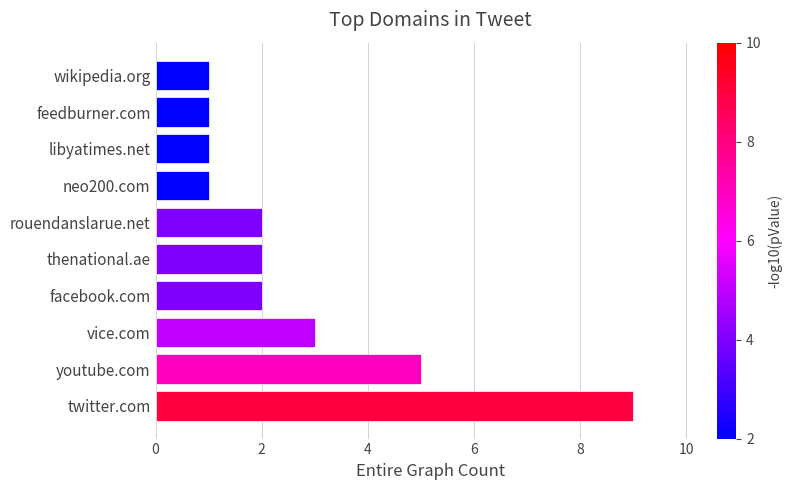

Reading bottom to top, extract all data points from this chart.

twitter.com=9	youtube.com=5	vice.com=3	facebook.com=2	thenational.ae=2	rouendanslarue.net=2	neo200.com=1	libyatimes.net=1	feedburner.com=1	wikipedia.org=1